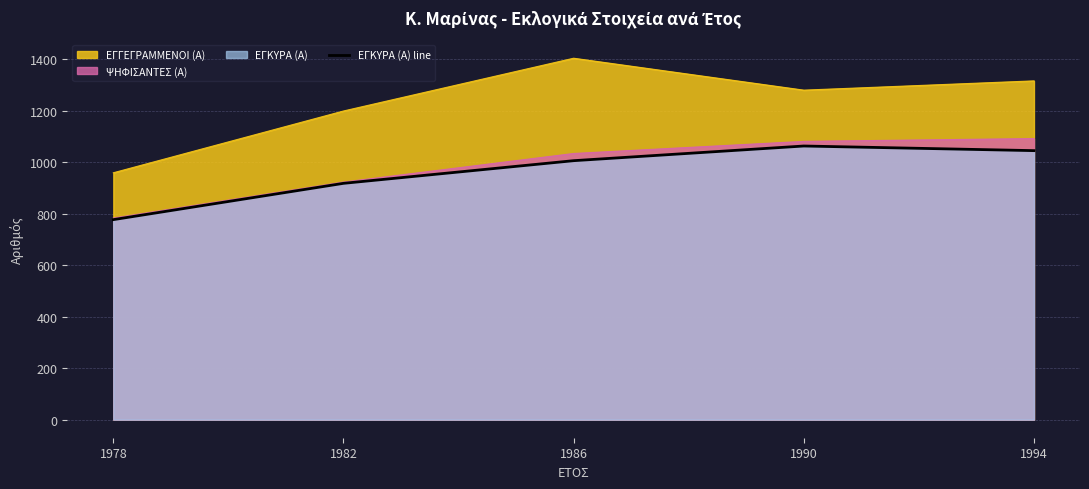

How many points are higher than both their immediate neighbors (excluding endpoints)?

1